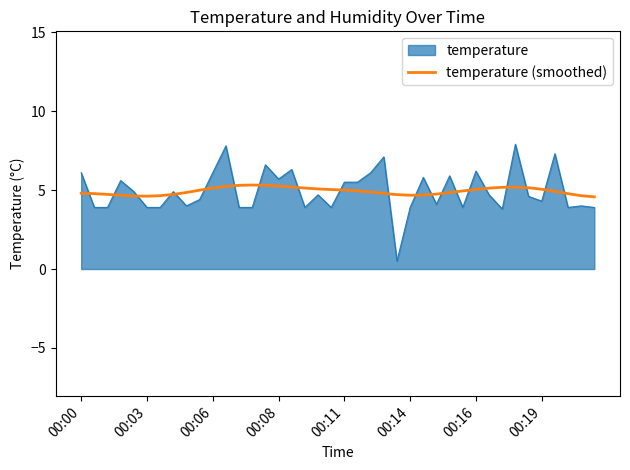

What is the lowest value of the temperature (smoothed) series?

4.6